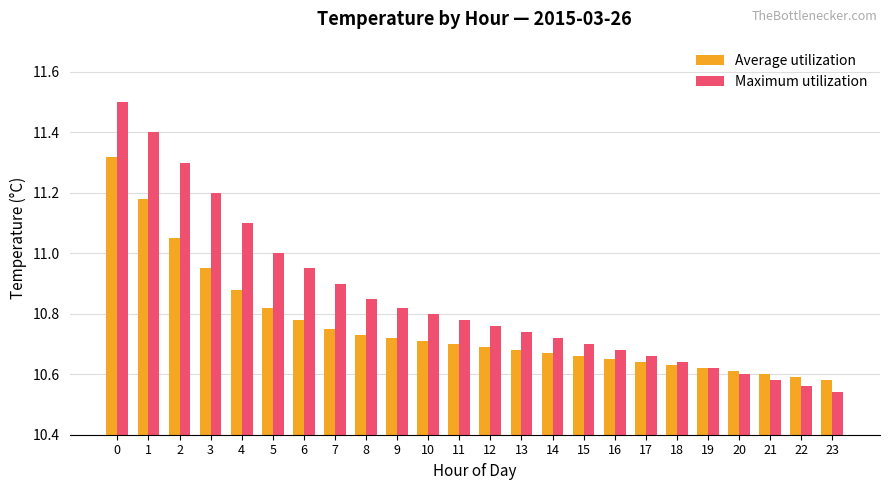

Is the value of Maximum utilization at 0 greater than the value of Average utilization at 11?

Yes